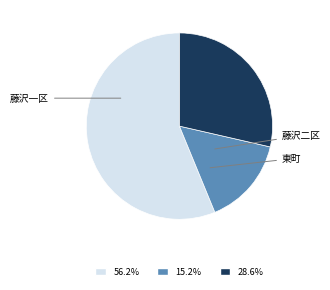

Is there any slice that represents more than half of the pie?

Yes